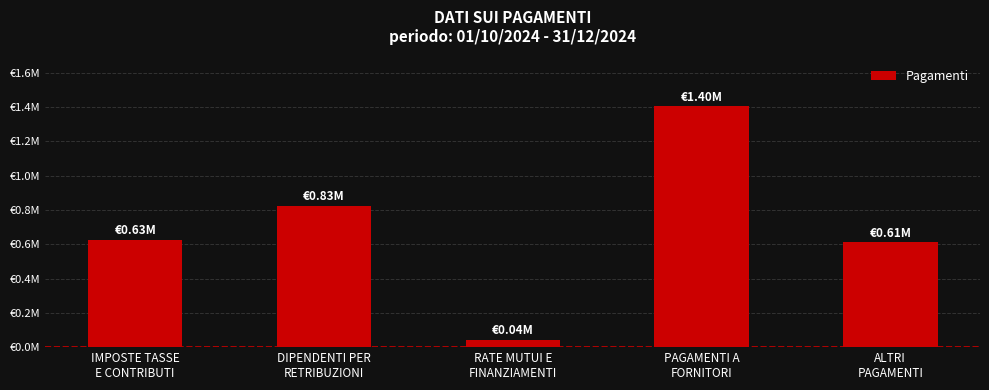

Reading left to right, transcribe all the data shown in this chart.

626033.3	825122.8	42156.7	1403278.0	610840.9